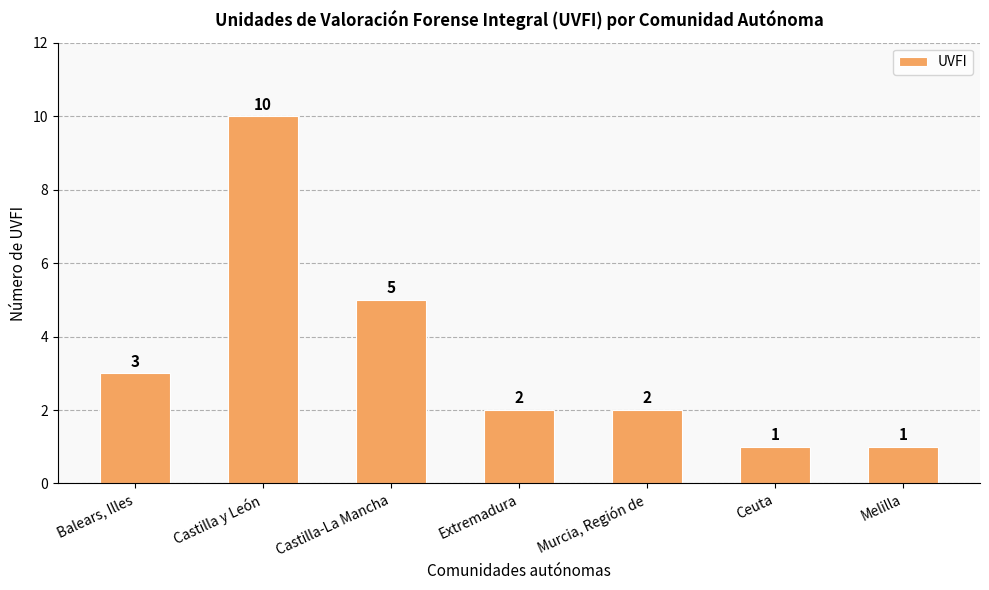

Where does the data first go above 2?

Balears, Illes